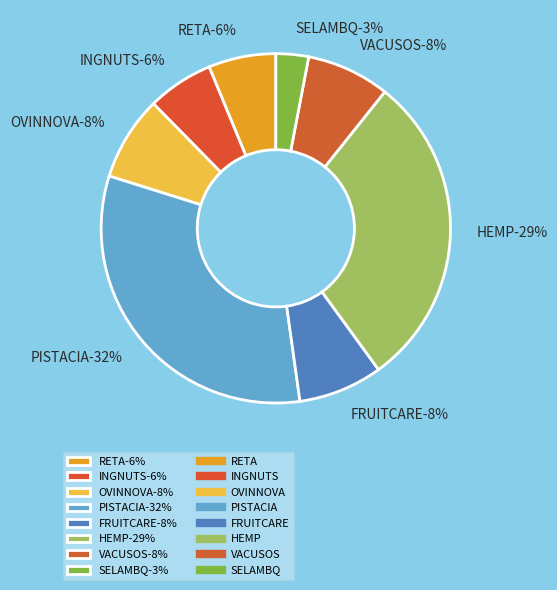

To the nearest percent, what is the combined percentage of PISTACIA and RETA?

38%